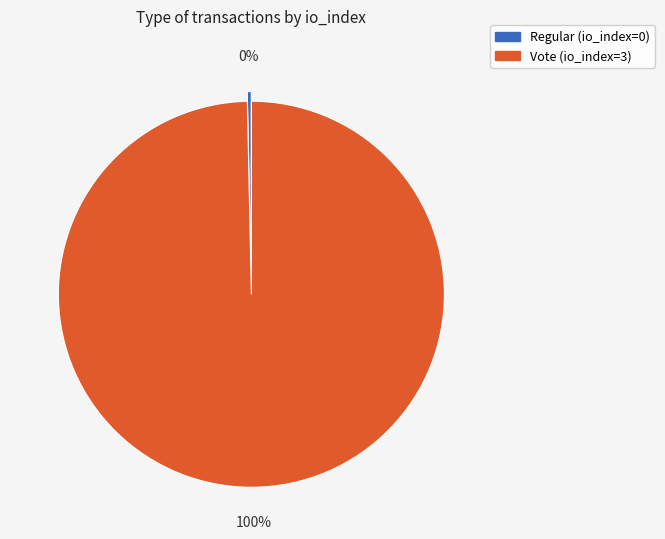

How many slices are in this pie chart?

2